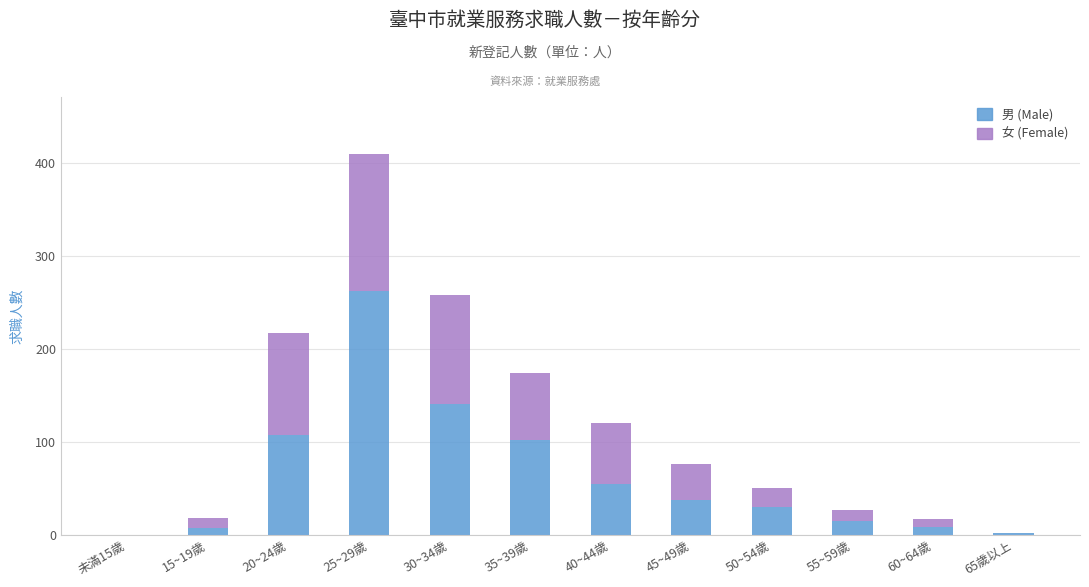

What is the highest value of the 男 (Male) series?

263